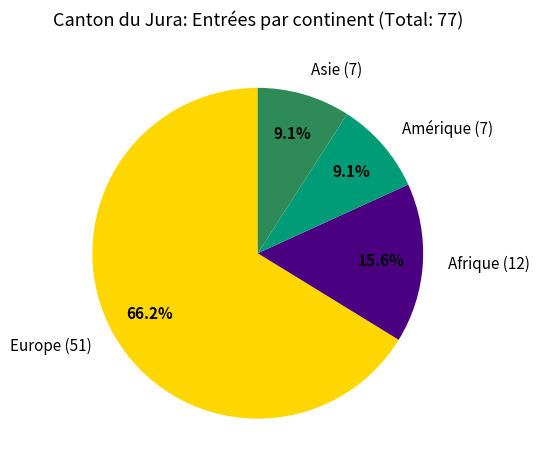

Approximately how many times larger is the value at Afrique compared to Europe?

0.2